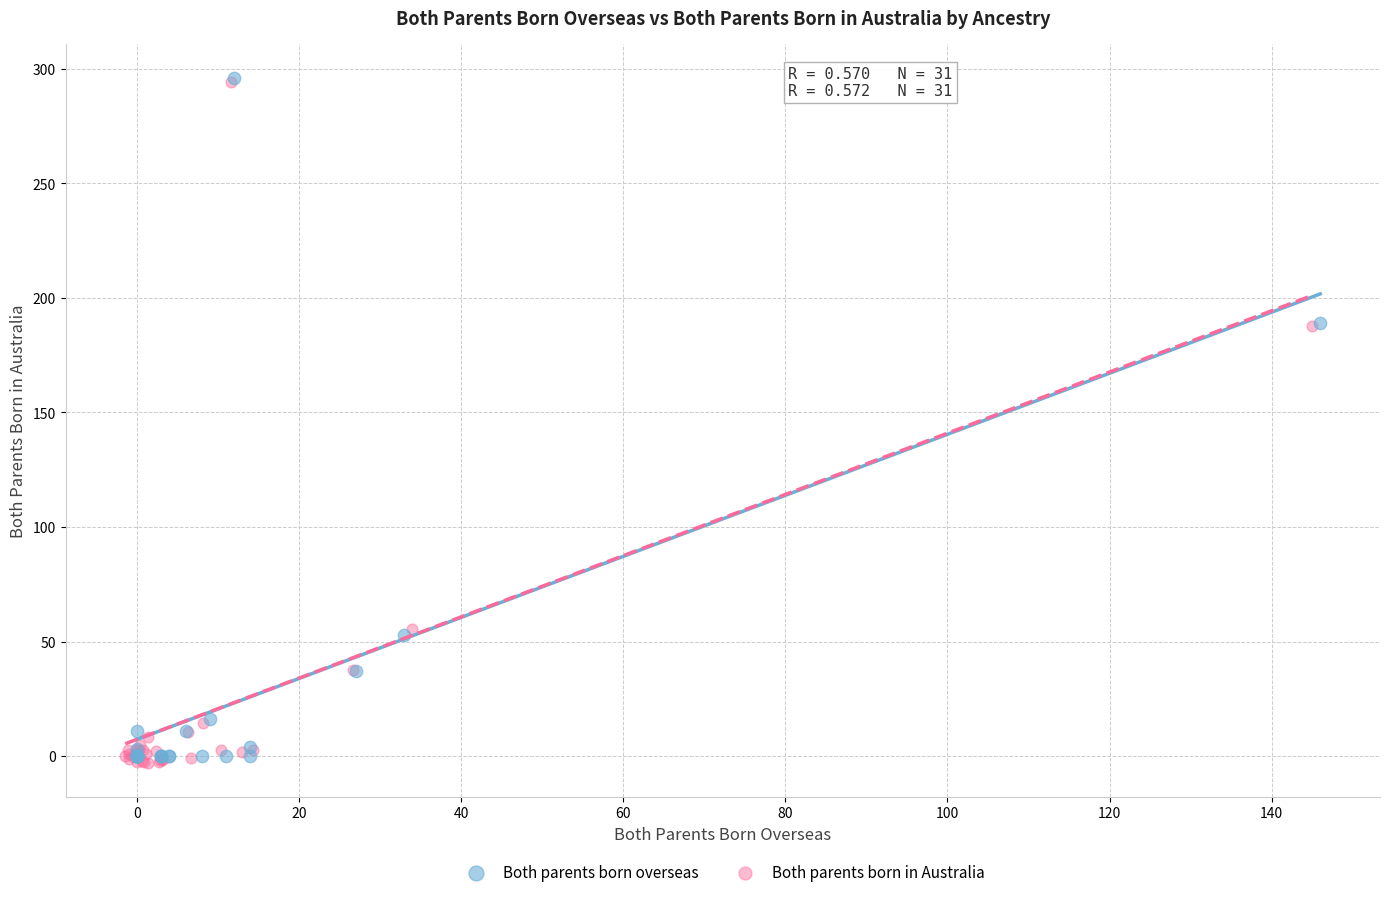

Which series has the widest spread of Y values?

Both parents born in Australia